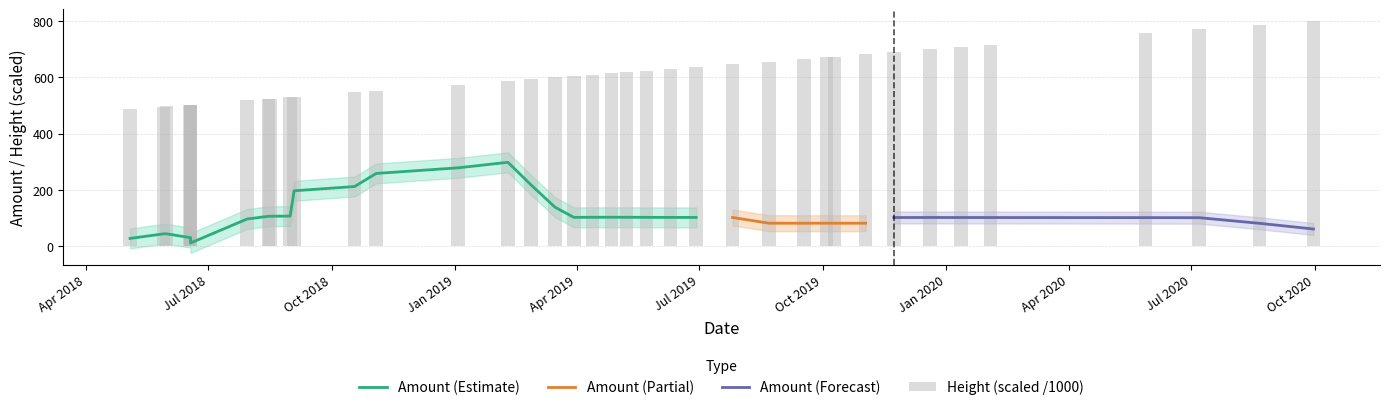

What is the highest value of the Amount (Partial) series?

101.1